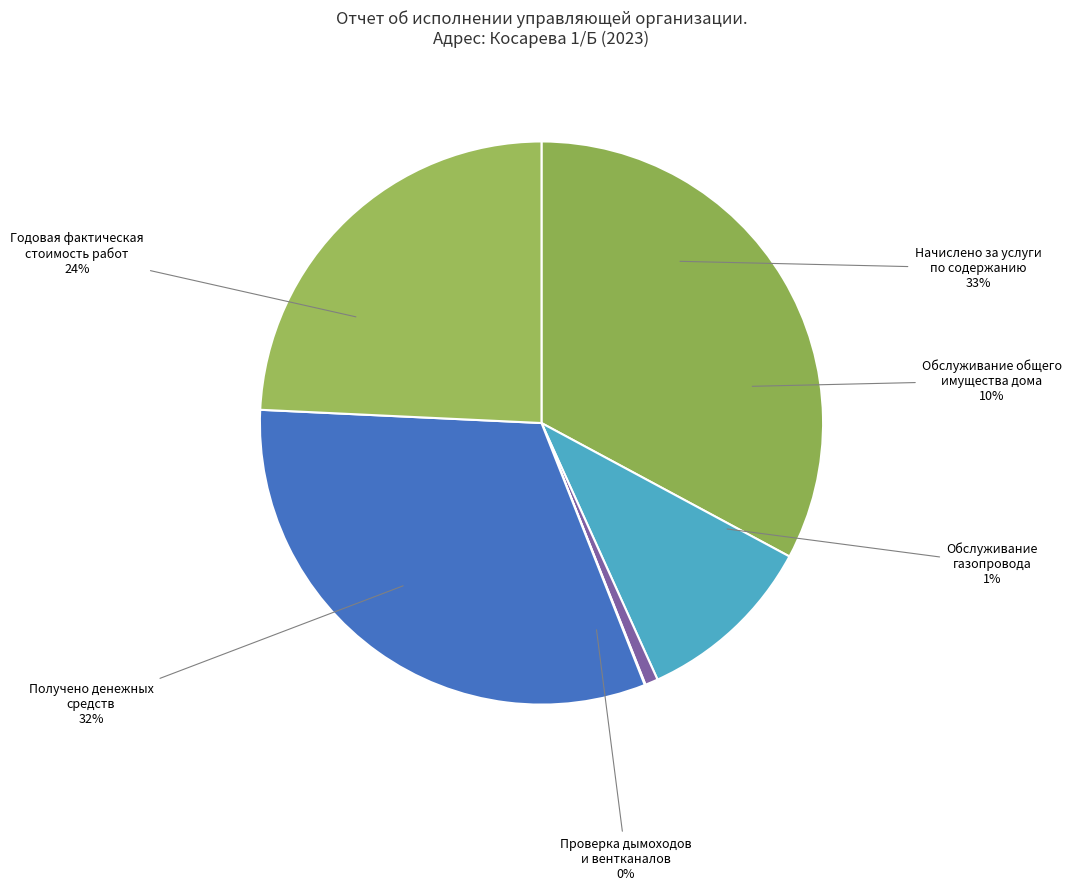

Is there a majority slice in this chart?

No